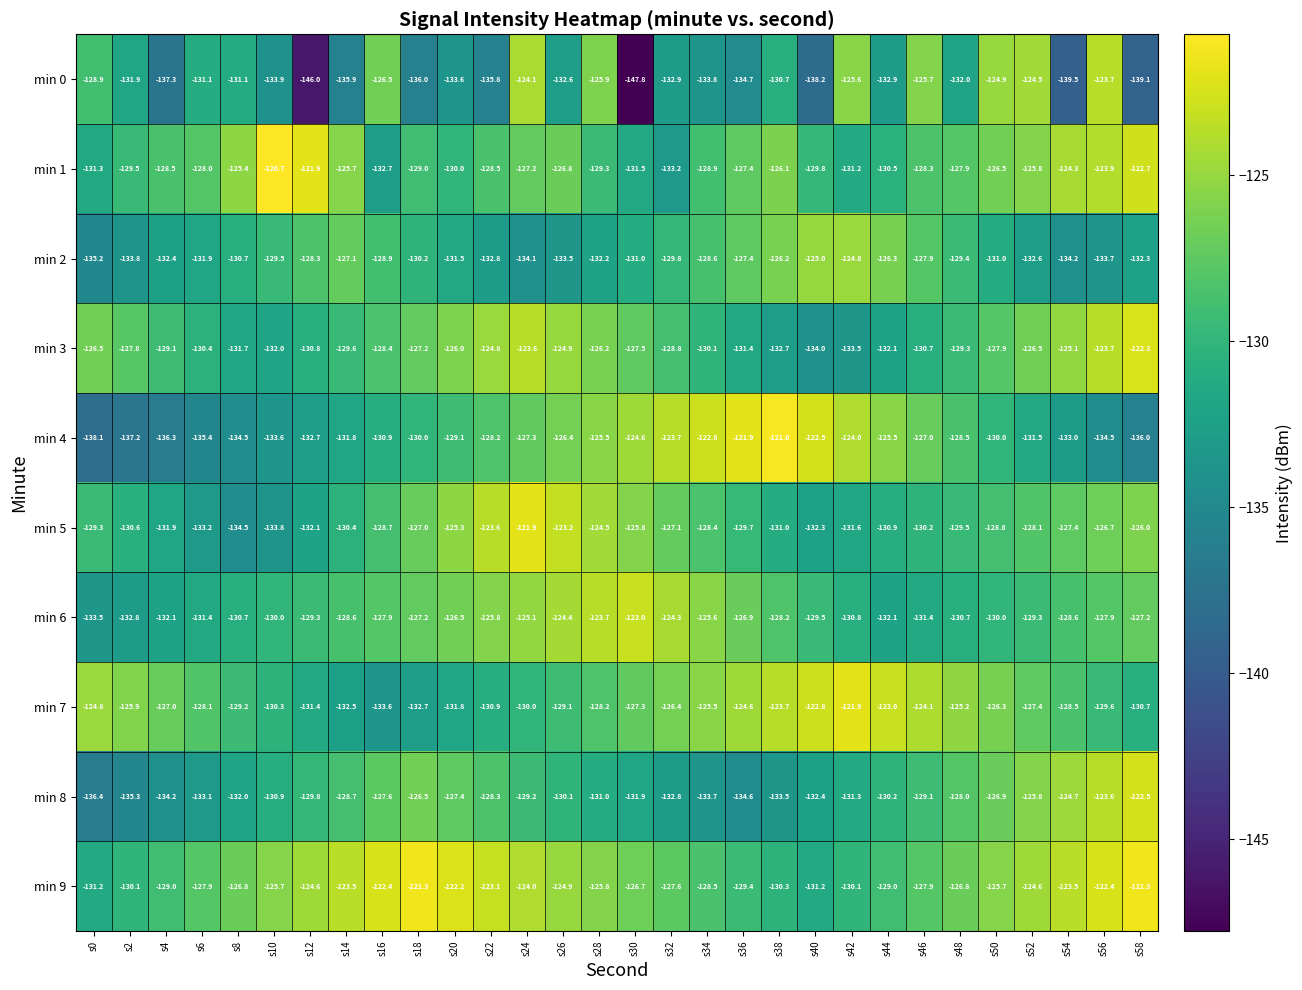

Rank the series at s4 from lowest to highest value.

min 0, min 4, min 8, min 2, min 6, min 5, min 3, min 9, min 1, min 7